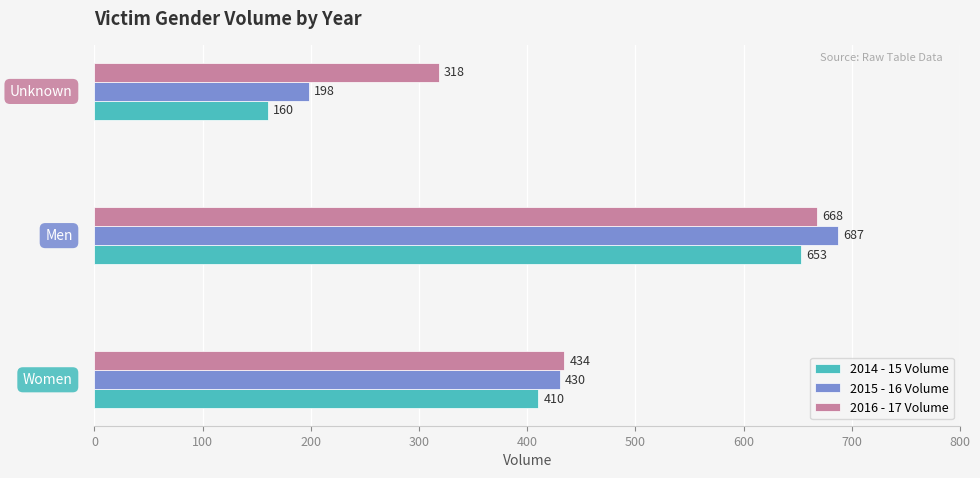

Which series has the largest total across all categories?

2016 - 17 Volume